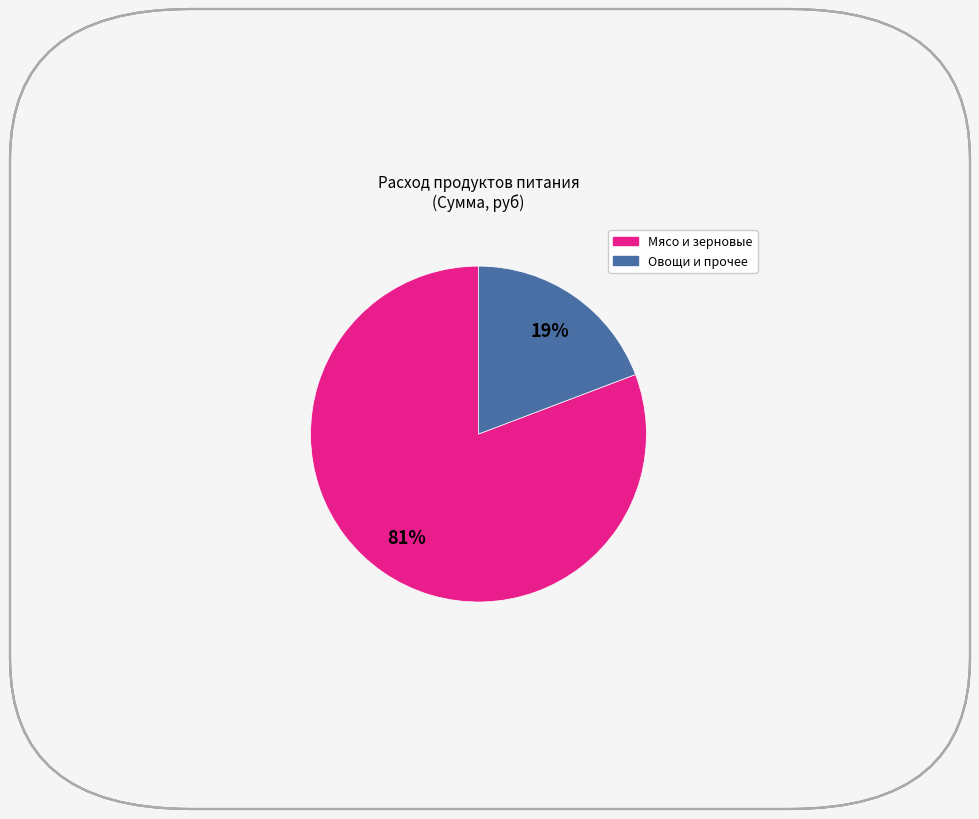

How many segments does this pie chart have?

2